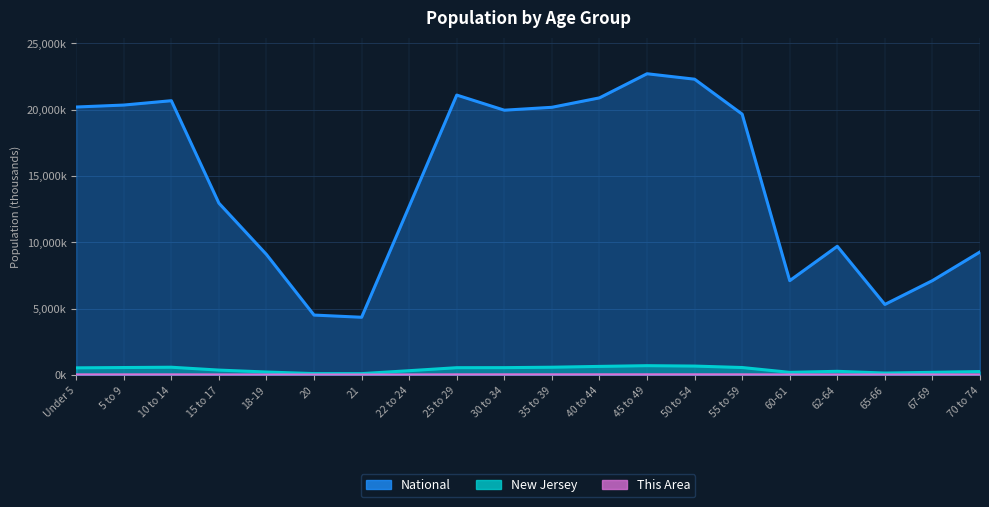

What is the sum of the National values at 20 and 67-69?

11634.5